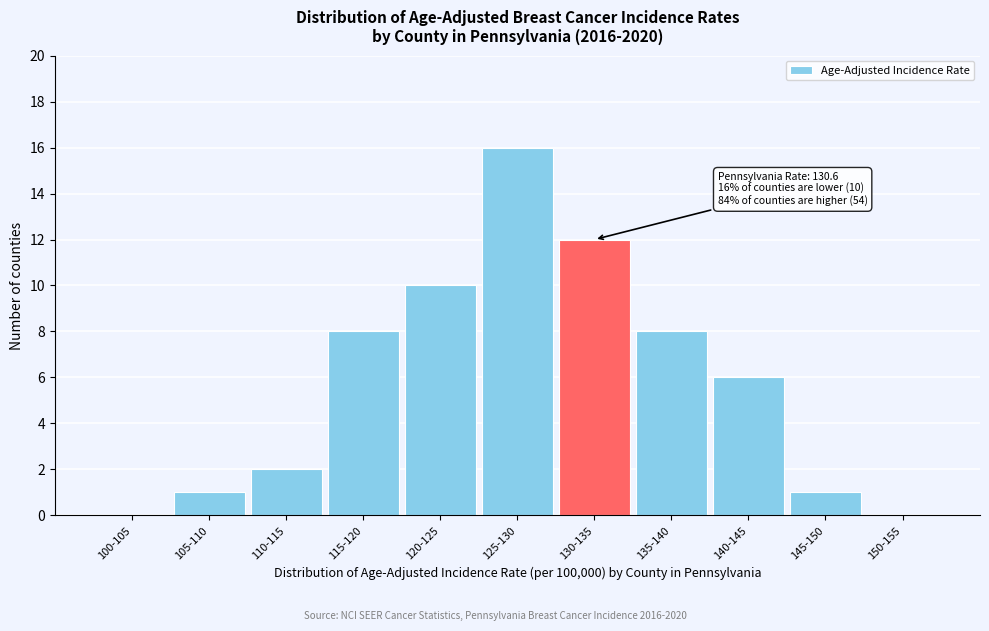

Reading right to left, what are all the values shown in this chart?

150-155=0	145-150=1	140-145=6	135-140=8	130-135=12	125-130=16	120-125=10	115-120=8	110-115=2	105-110=1	100-105=0